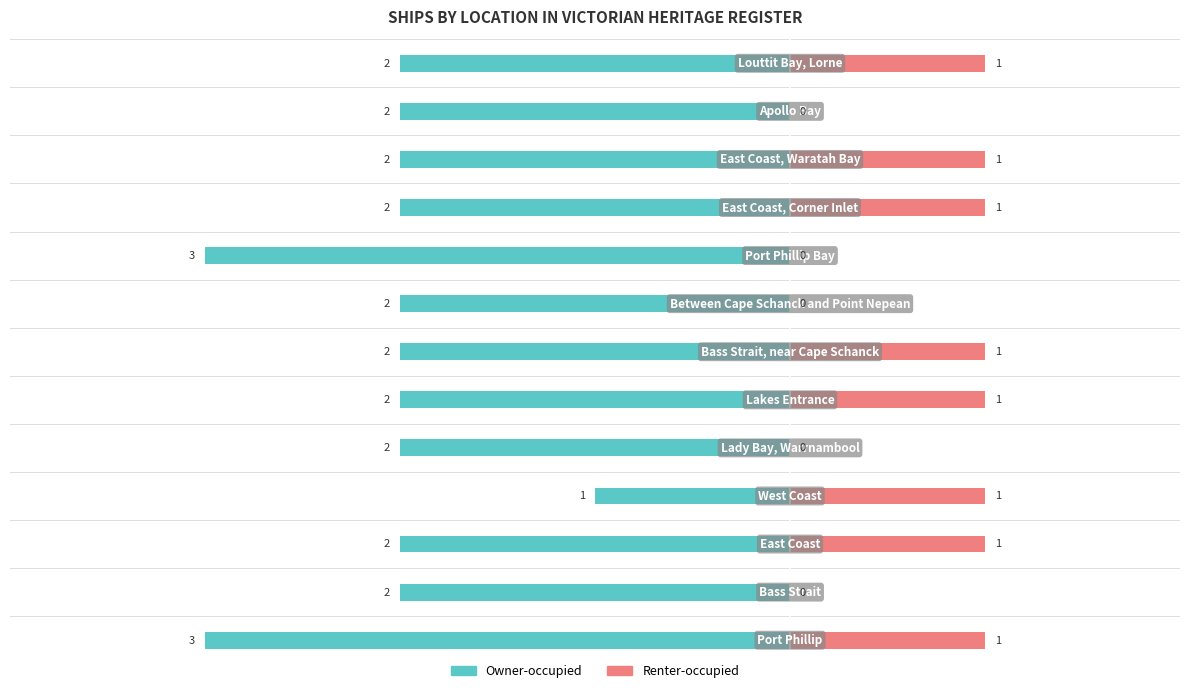

What is the difference between the highest and lowest values at 3?

2